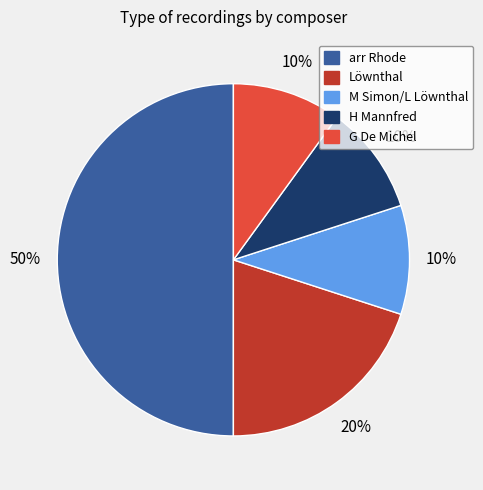

To the nearest percent, what is the difference between the largest and smallest slice percentages?

40%